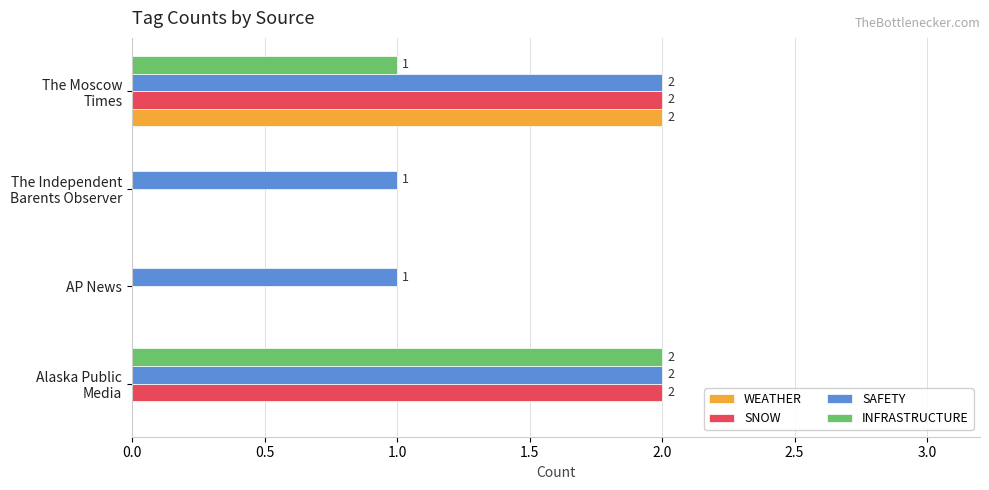

The WEATHER series shows 0 at AP News. True or false?

True